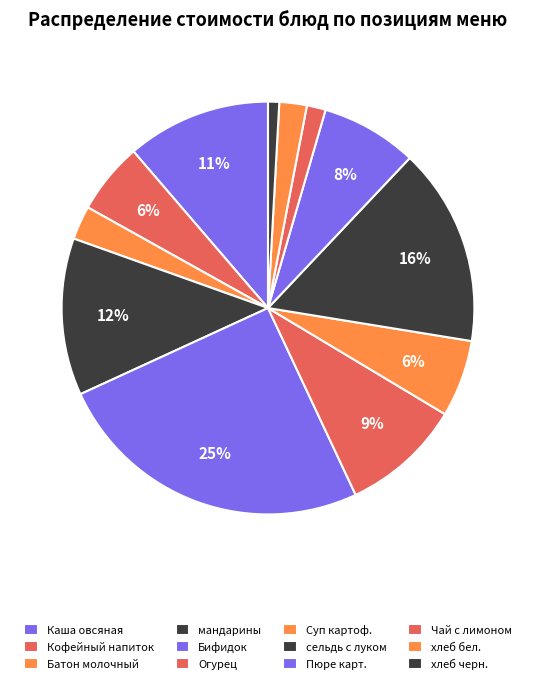

How many slices are in this pie chart?

12